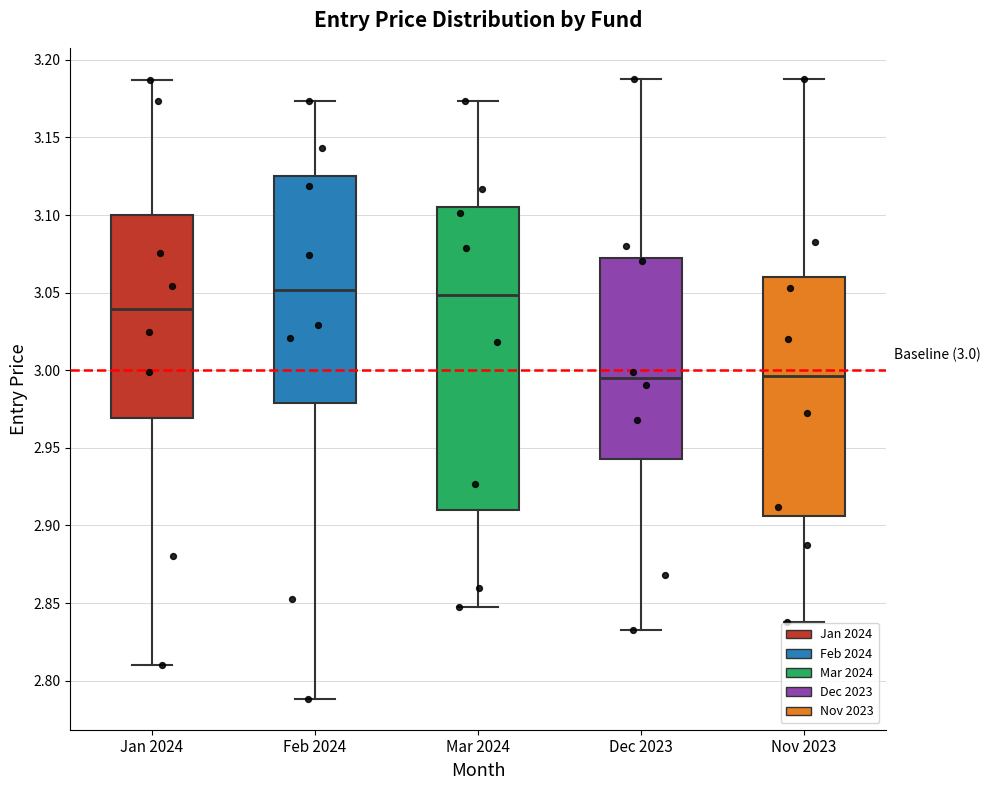

Which box is the tallest, from its lower edge to its upper edge?

Mar 2024